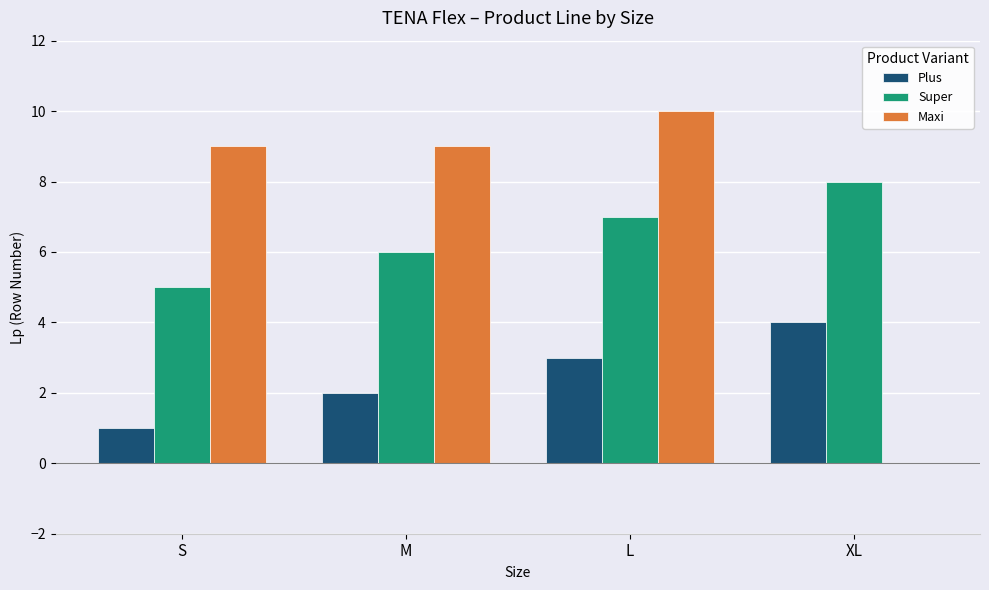

What is the sum of the Super values at XL and L?

15